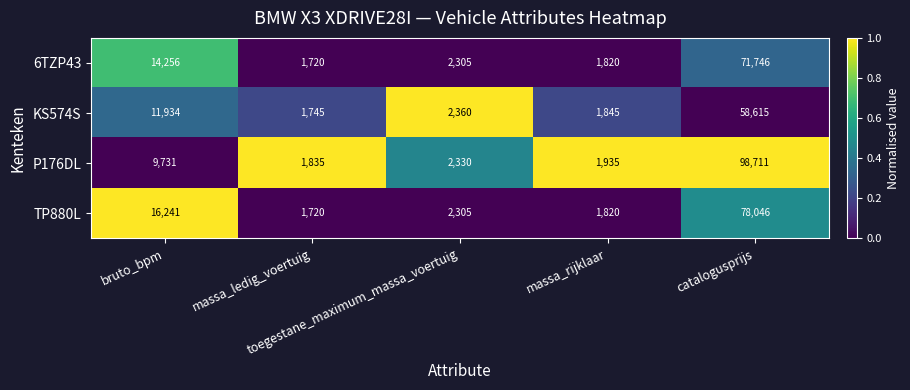

Which series has the largest total across all categories?

P176DL